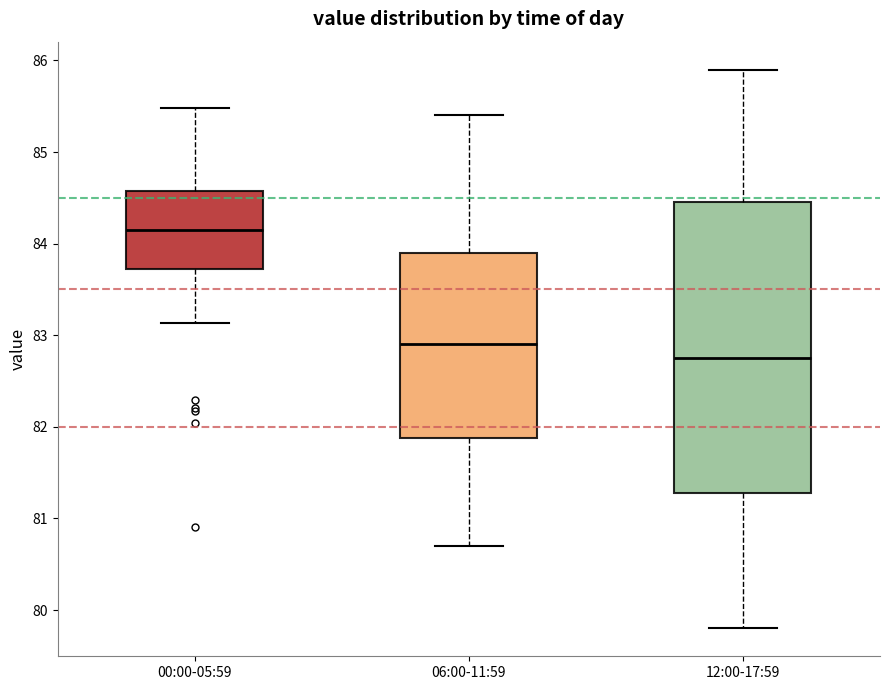

Reading left to right, transcribe this box plot: for each box, give where its median line is, the range the box spans, and where its two whiskers end, as read against the y-axis. The values are not printed on the chart, so give them approximately, as read against the axis.

00:00-05:59: median 84.1, box 83.7 to 84.6, whiskers 83.1 to 85.5
06:00-11:59: median 82.9, box 81.9 to 83.9, whiskers 80.7 to 85.4
12:00-17:59: median 82.8, box 81.3 to 84.5, whiskers 79.8 to 85.9